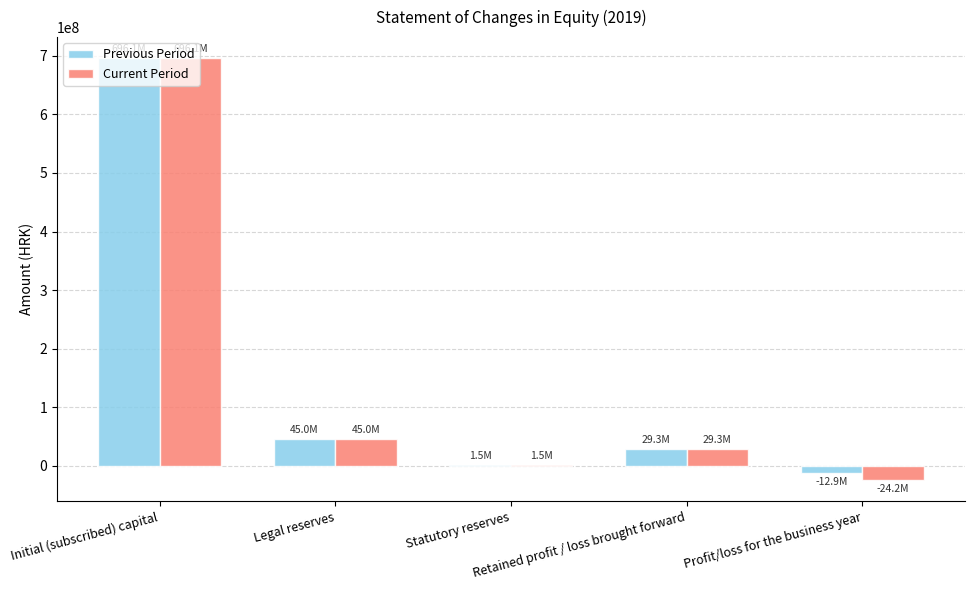

At which label is Current Period closest to 335913145?

Legal reserves